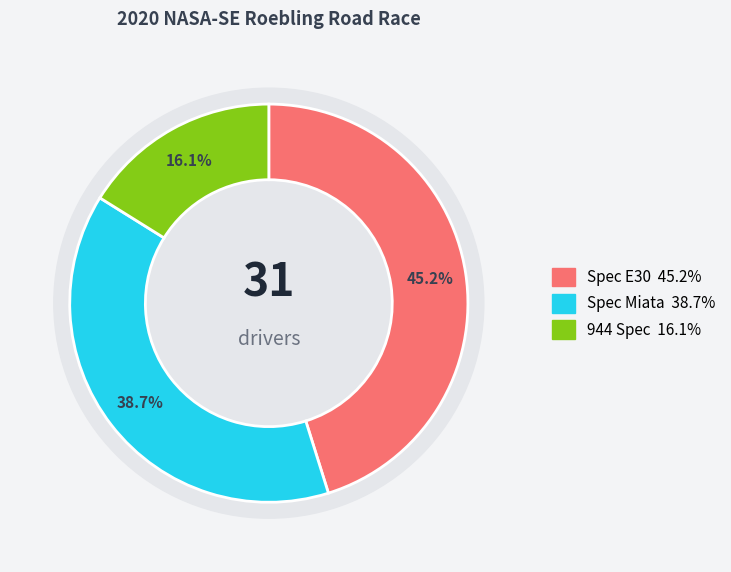

Is 944 Spec the majority of the pie?

No